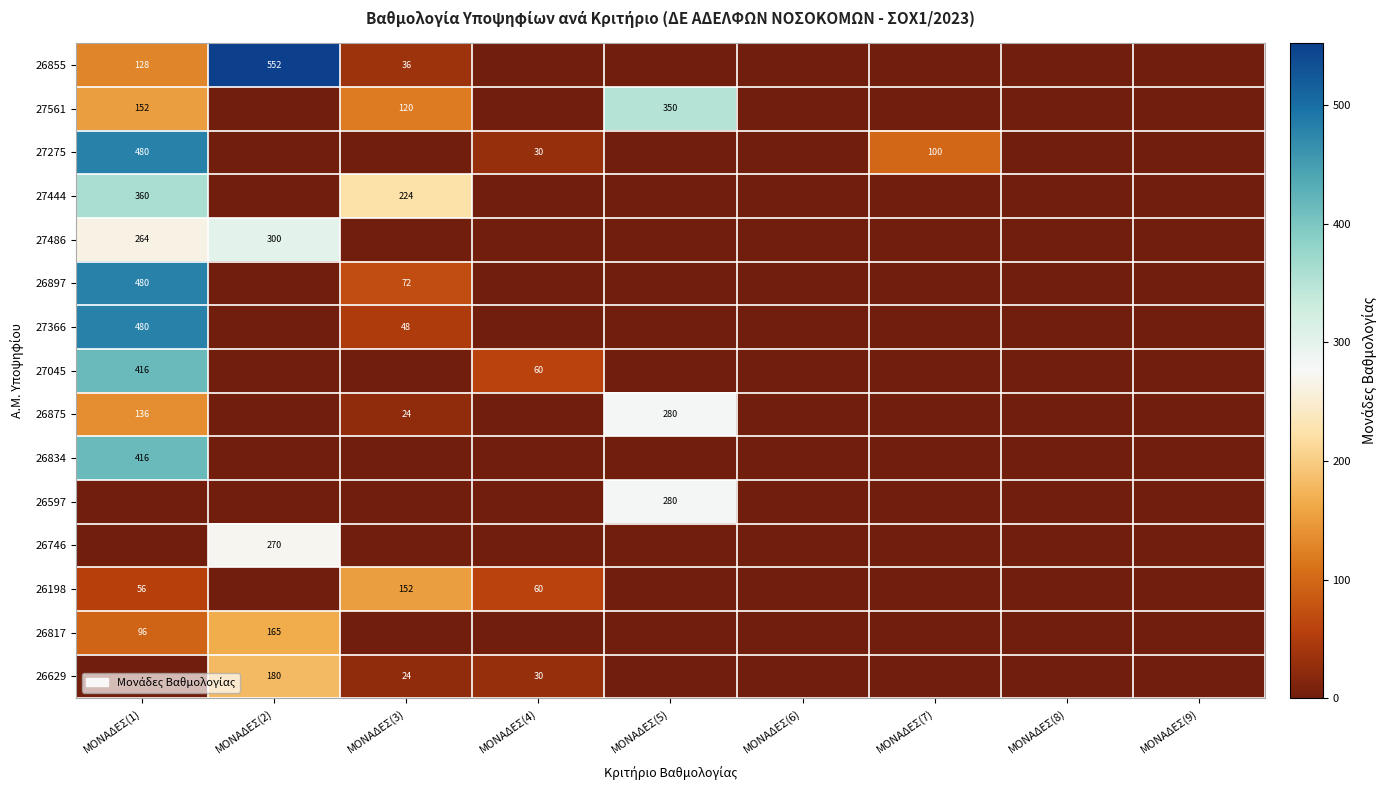

Is it true that 27366 equals 24 at ΜΟΝΑΔΕΣ(3)?

False